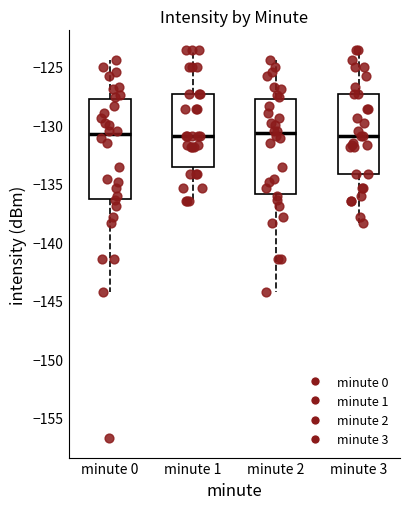

Reading left to right, read every box against the y-axis: the position of its median line, the range the box covers, and the ends of its whiskers. The values are not printed on the chart, so give them approximately, as read against the axis.

minute 0: median -131.0, box -136.5 to -128.0, whiskers -144.5 to -124.5
minute 1: median -131.0, box -133.5 to -127.5, whiskers -136.5 to -123.5
minute 2: median -130.5, box -136.0 to -128.0, whiskers -144.5 to -124.5
minute 3: median -131.0, box -134.0 to -127.5, whiskers -138.5 to -123.5